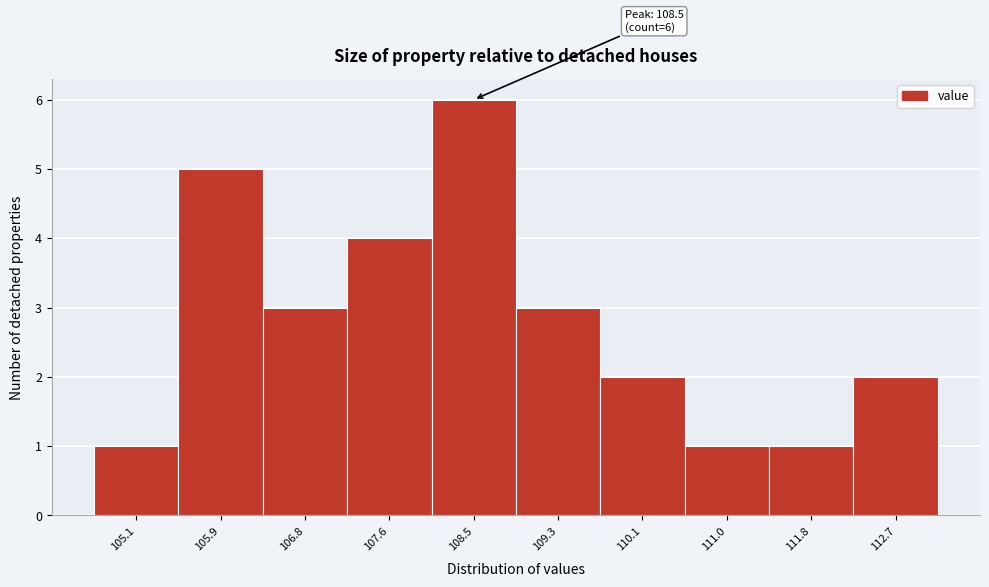

Which range on the x-axis has the tallest bar?

108.0 to 108.9